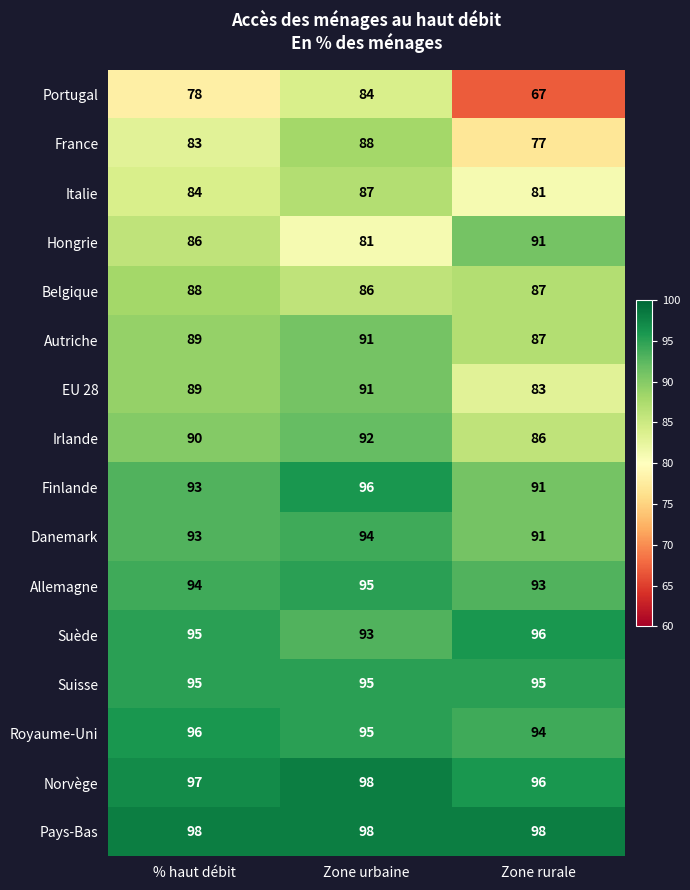

Which series has the largest range (max minus min)?

Portugal